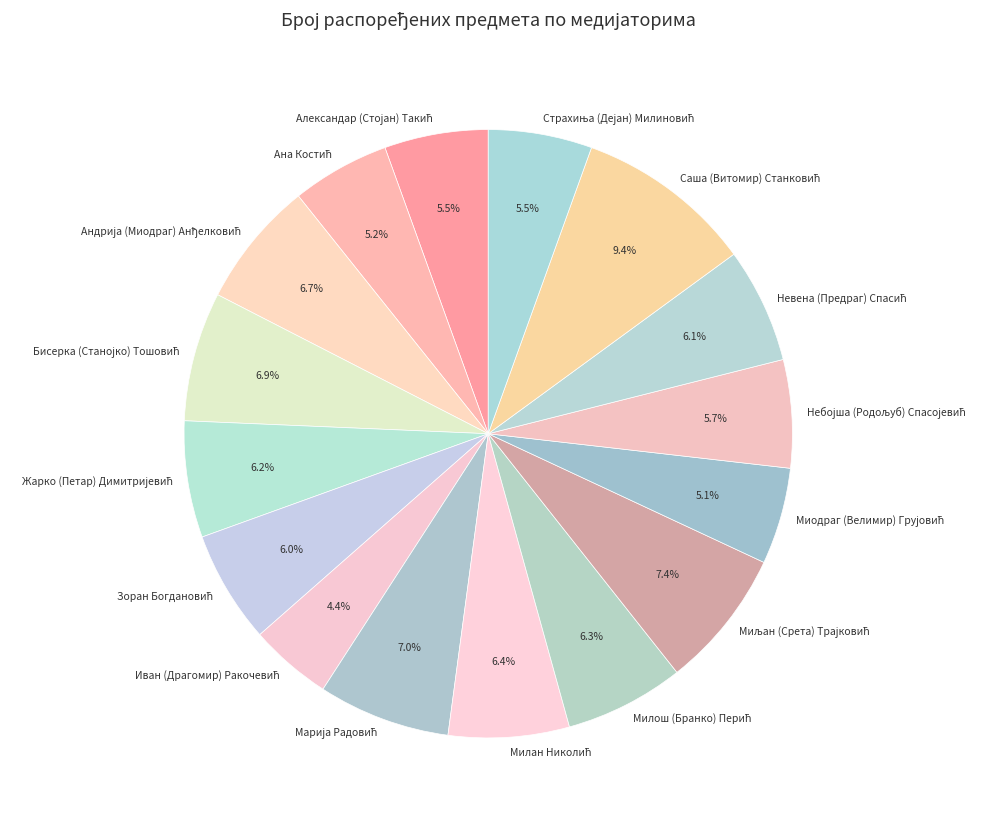

Does any single category account for the majority?

No